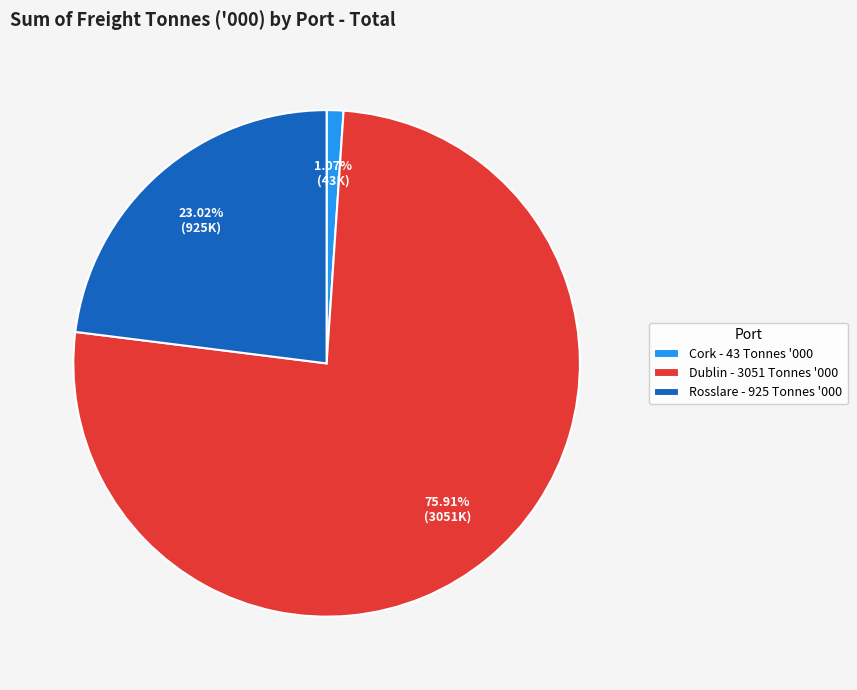

What percentage is the Rosslare slice, to the nearest percent?

23%